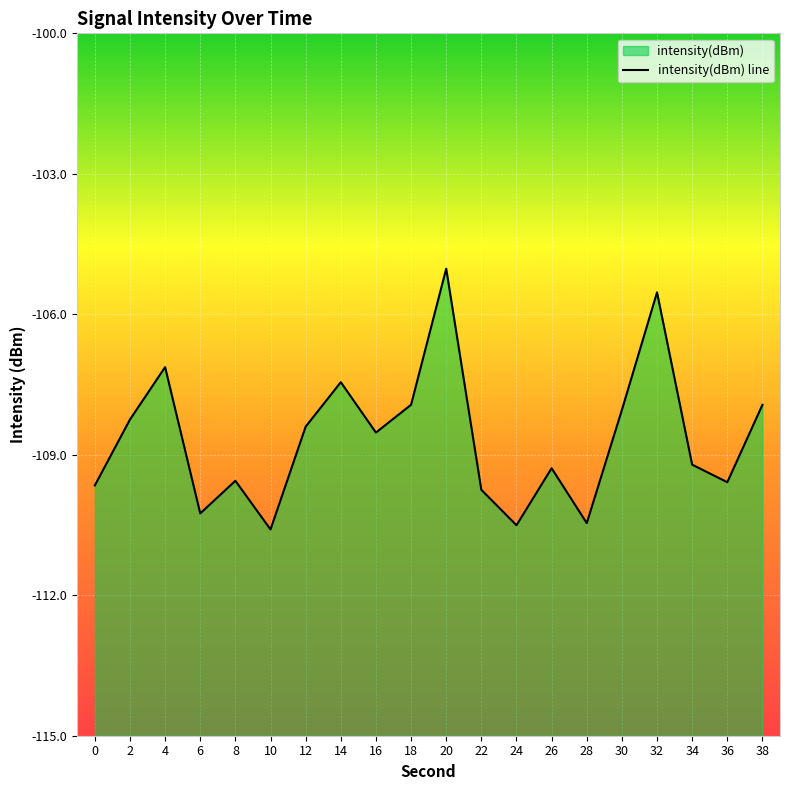

Where does the data first go above -108?

4